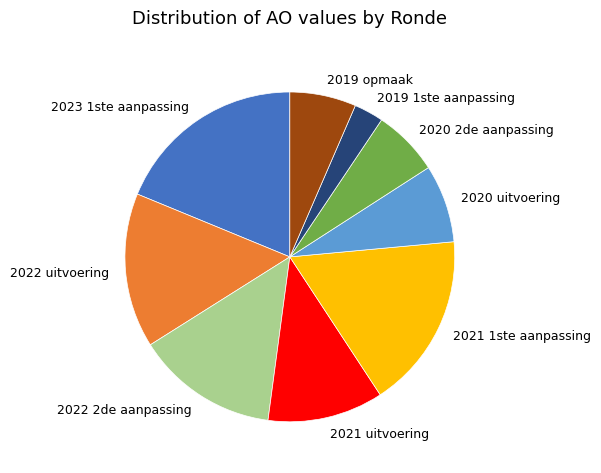

Which has a higher value, 2021 1ste aanpassing or 2019 1ste aanpassing?

2021 1ste aanpassing